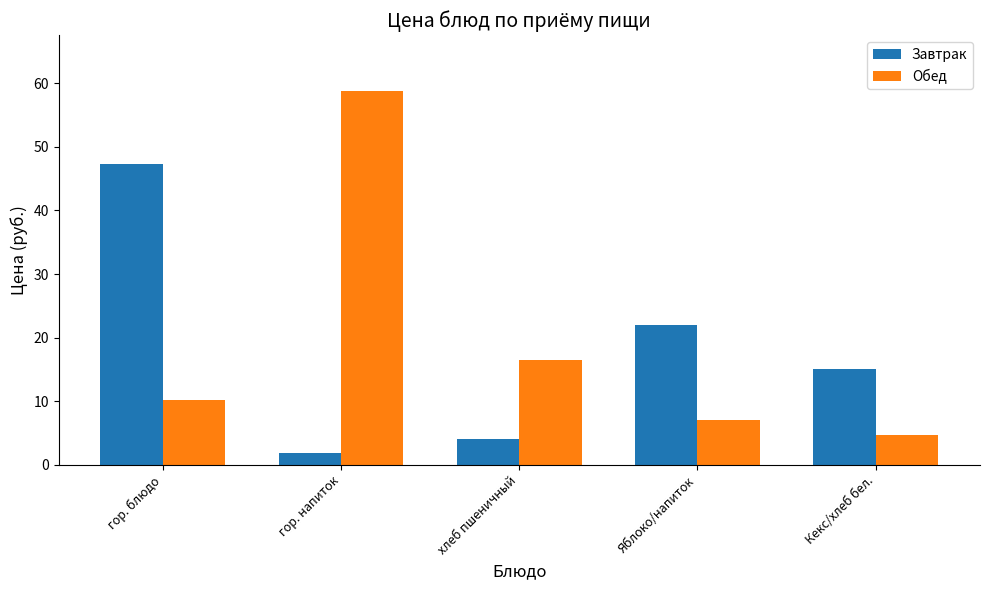

What is the spread (max minus min) of values at гор. блюдо?

37.1